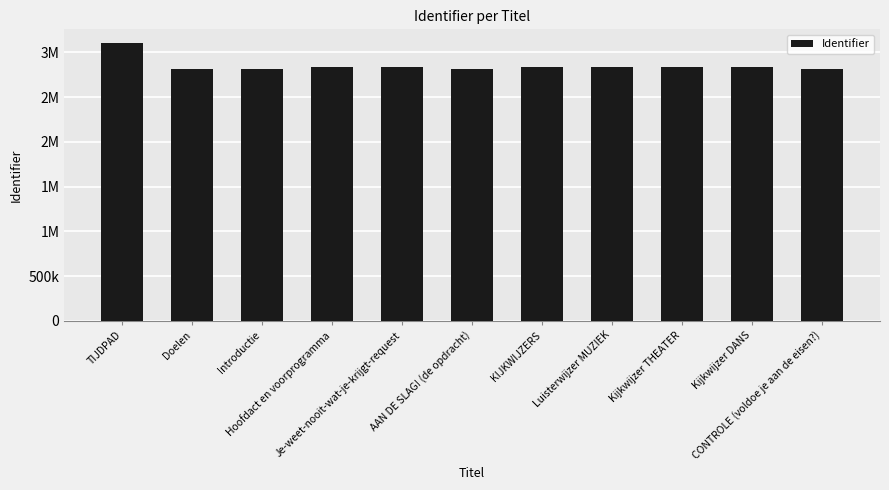

What position from the right is AAN DE SLAG! (de opdracht)?

6